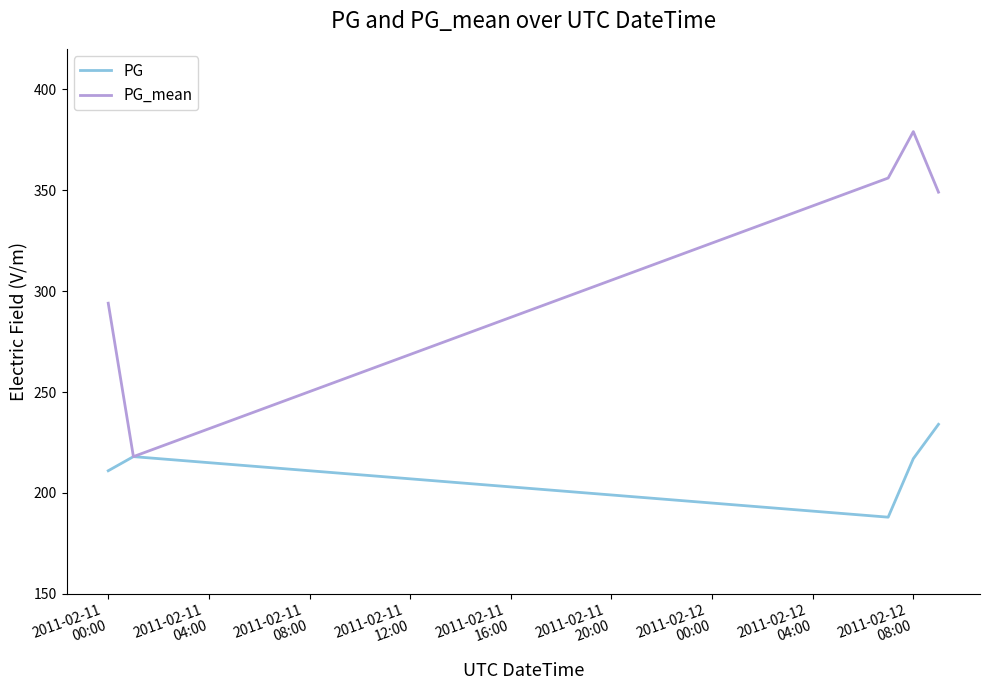

What is the average value of the PG series?

214